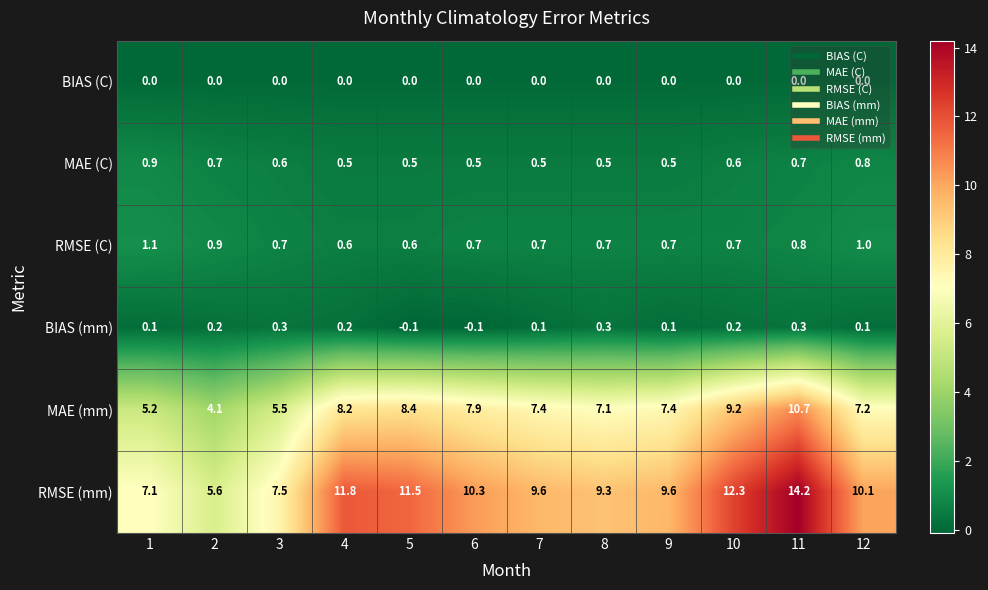

Read the RMSE (C) value at 6.

0.7